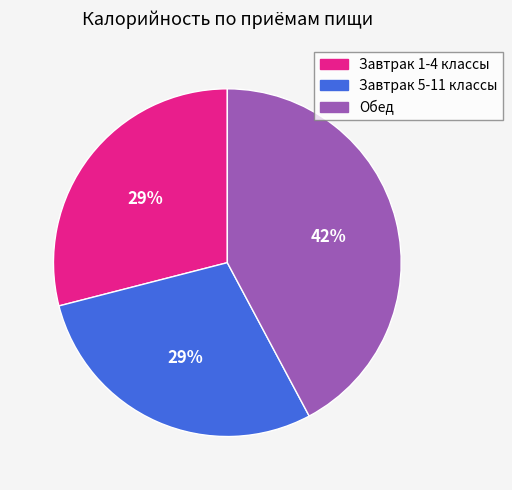

What is the largest slice in the pie chart?

Обед